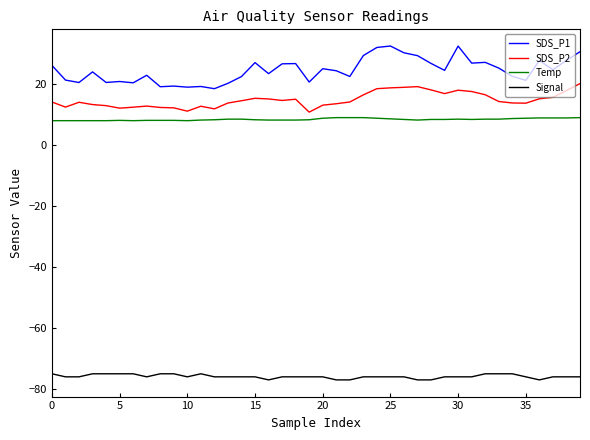

Which series has the largest total across all categories?

SDS_P1